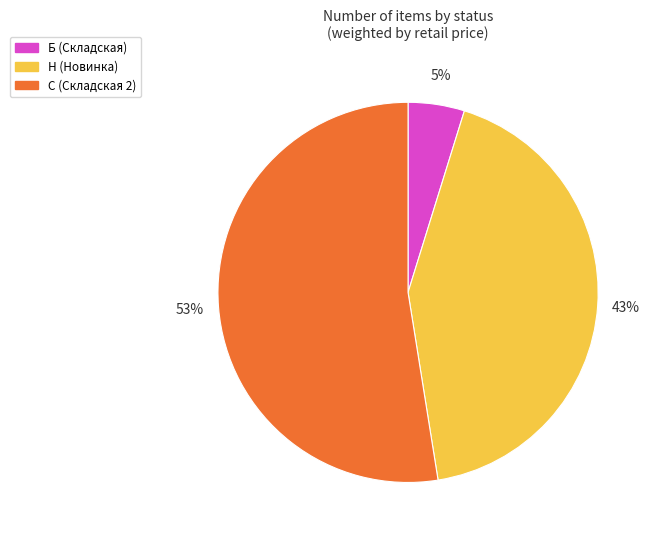

The Н (Новинка) slice represents 30% of the pie. True or false?

False